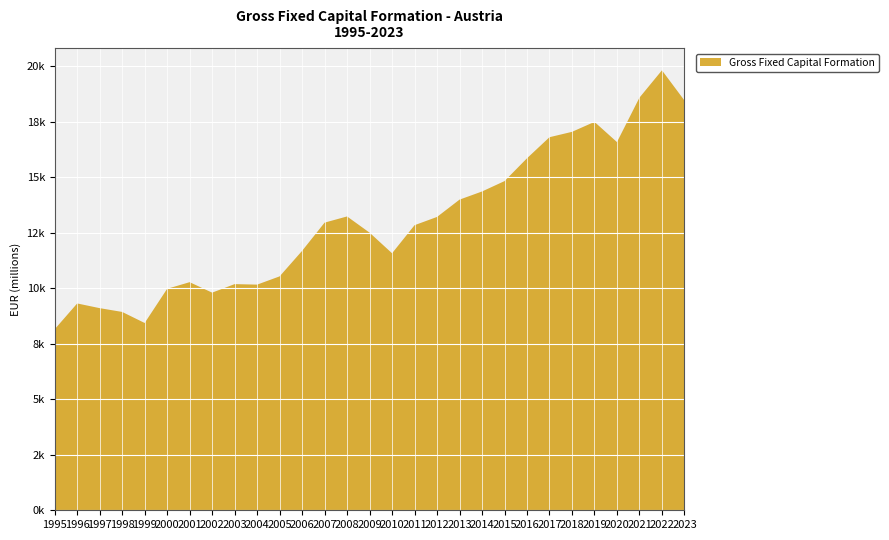

Reading left to right, extract all data points from this chart.

8158.1	9320.0	9108.3	8937.5	8439.4	9980.3	10278.3	9807.1	10191.2	10168.0	10539.4	11689.4	12961.4	13240.3	12510.4	11581.2	12846.0	13218.2	13997.8	14365.1	14832.8	15861.7	16811.0	17052.5	17501.1	16591.4	18593.5	19825.3	18466.4